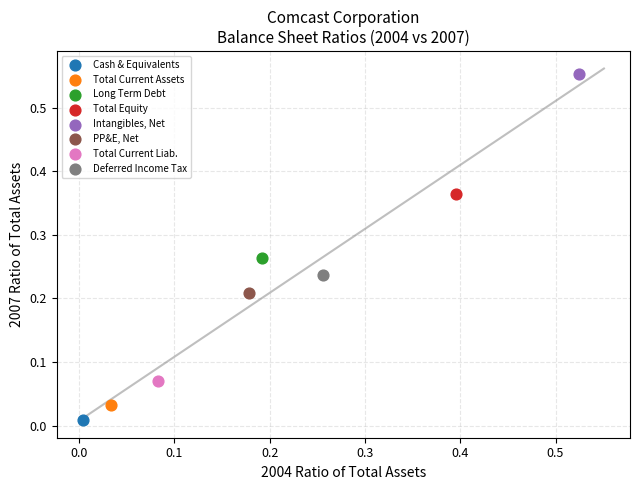

Which series reaches the minimum Y coordinate?

Cash & Equivalents